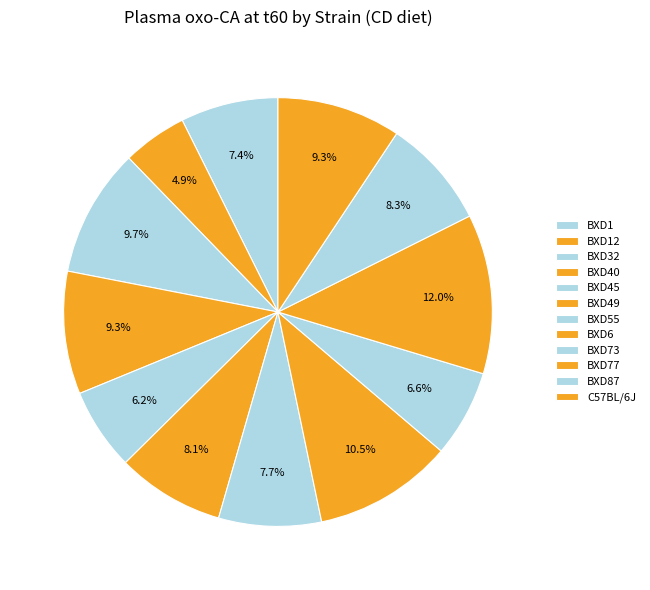

Approximately how many times larger is the value at BXD12 compared to BXD77?

0.4